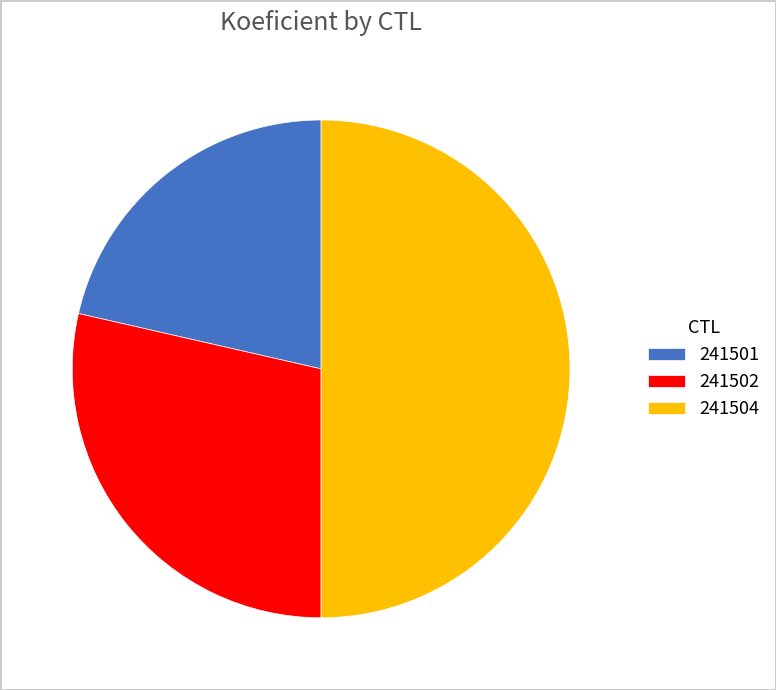

Rank the categories by value from highest to lowest.

241504, 241502, 241501